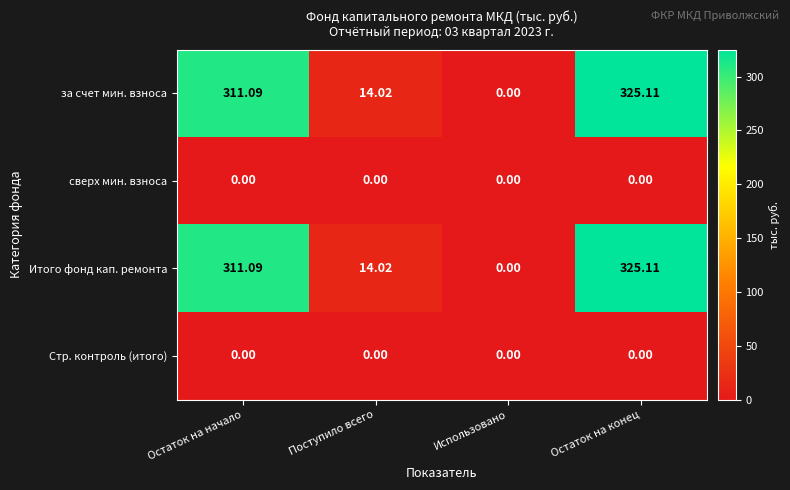

At which label does Итого фонд кап. ремонта reach its peak?

Остаток на конец